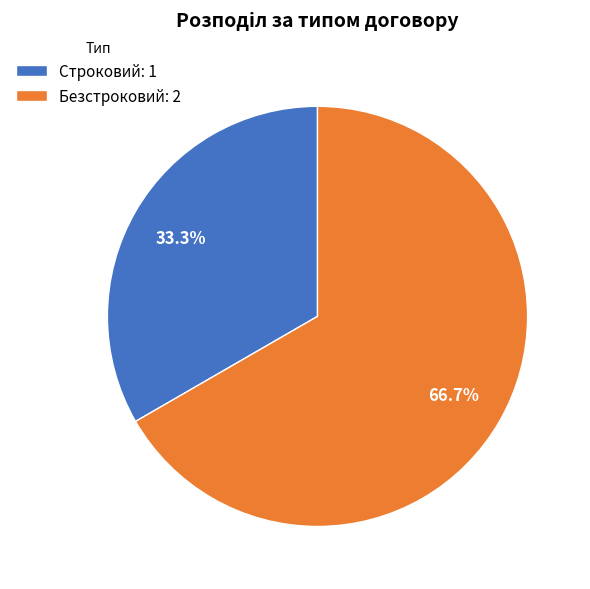

Count the number of slices in the pie.

2